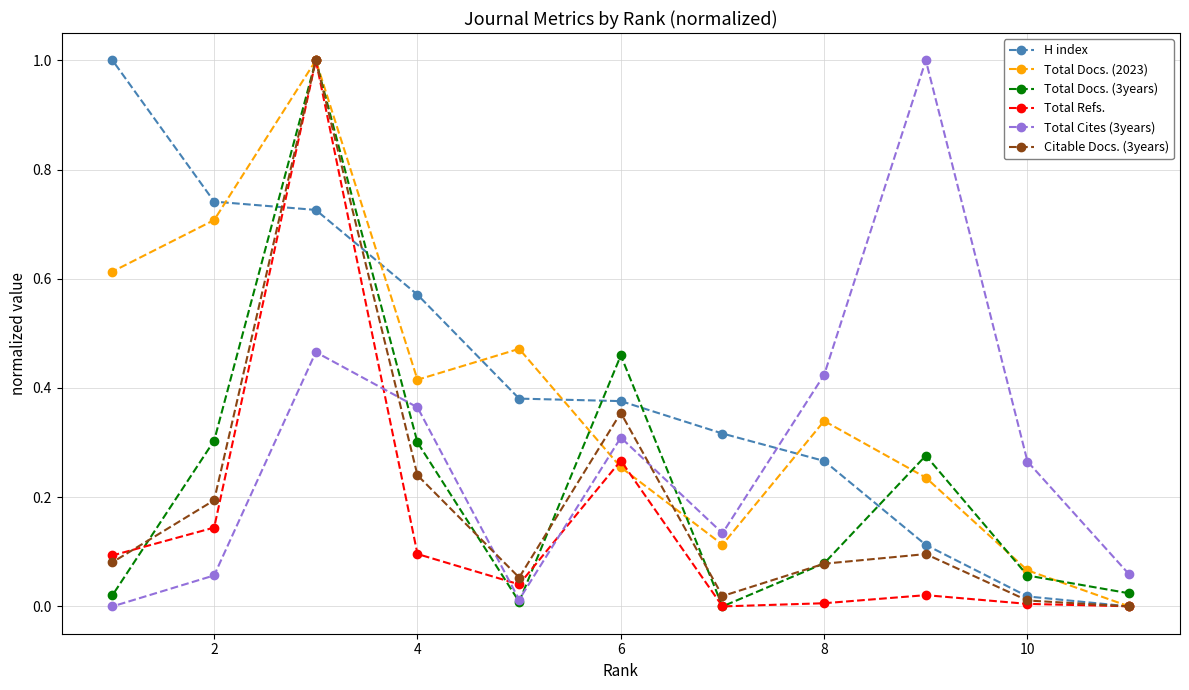

How many positive values does the Total Refs. series have?

10